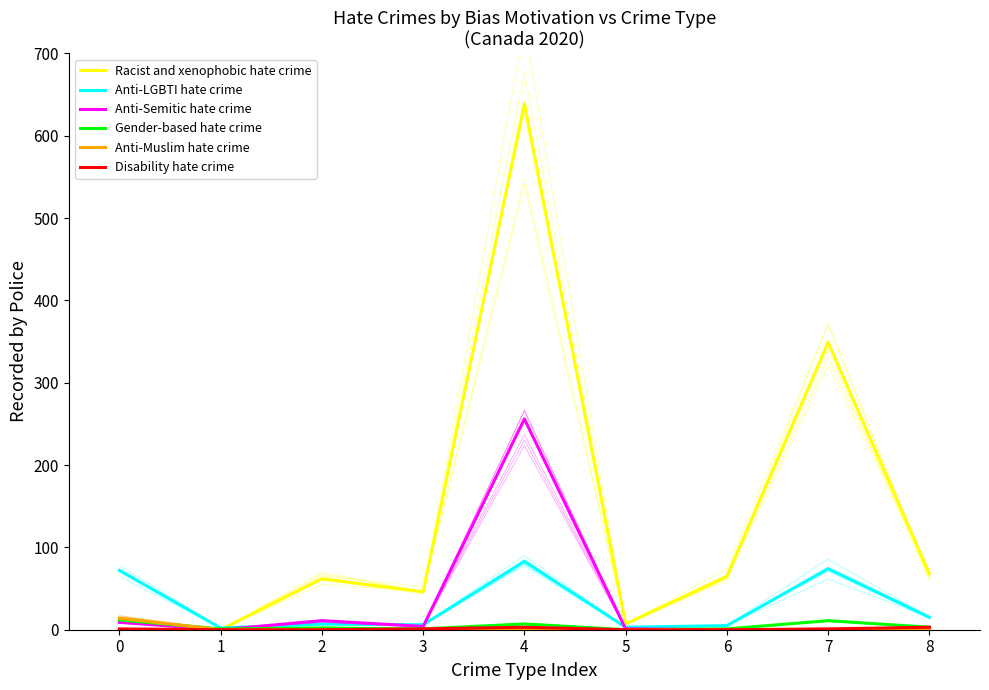

Rank the categories by Racist and xenophobic hate crime value from highest to lowest.

4, 7, 8, 6, 2, 3, 5, 0, 1